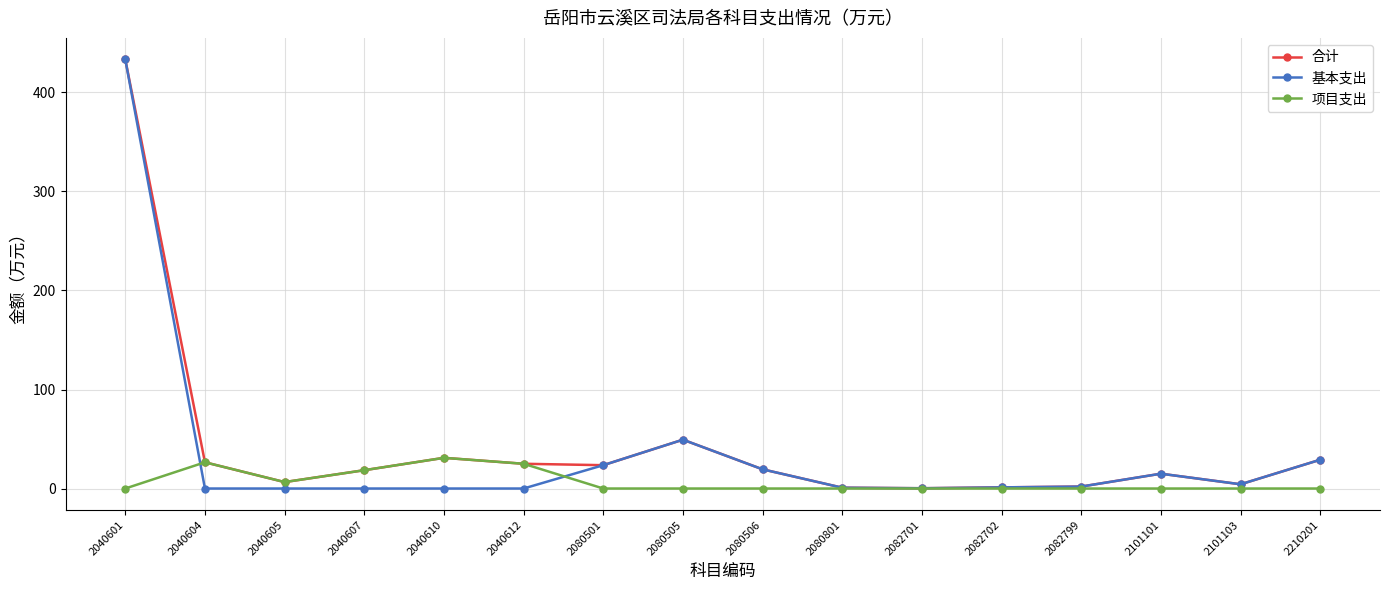

What is the difference between the highest and lowest values at 2080505?

49.3